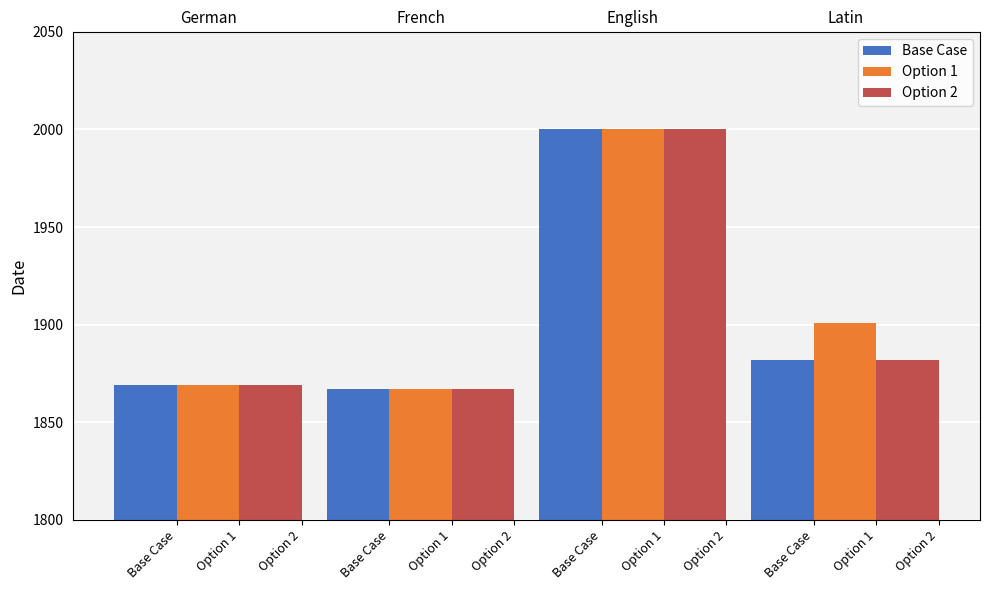

Rank the series at Base Case from highest to lowest value.

Base Case, Option 1, Option 2